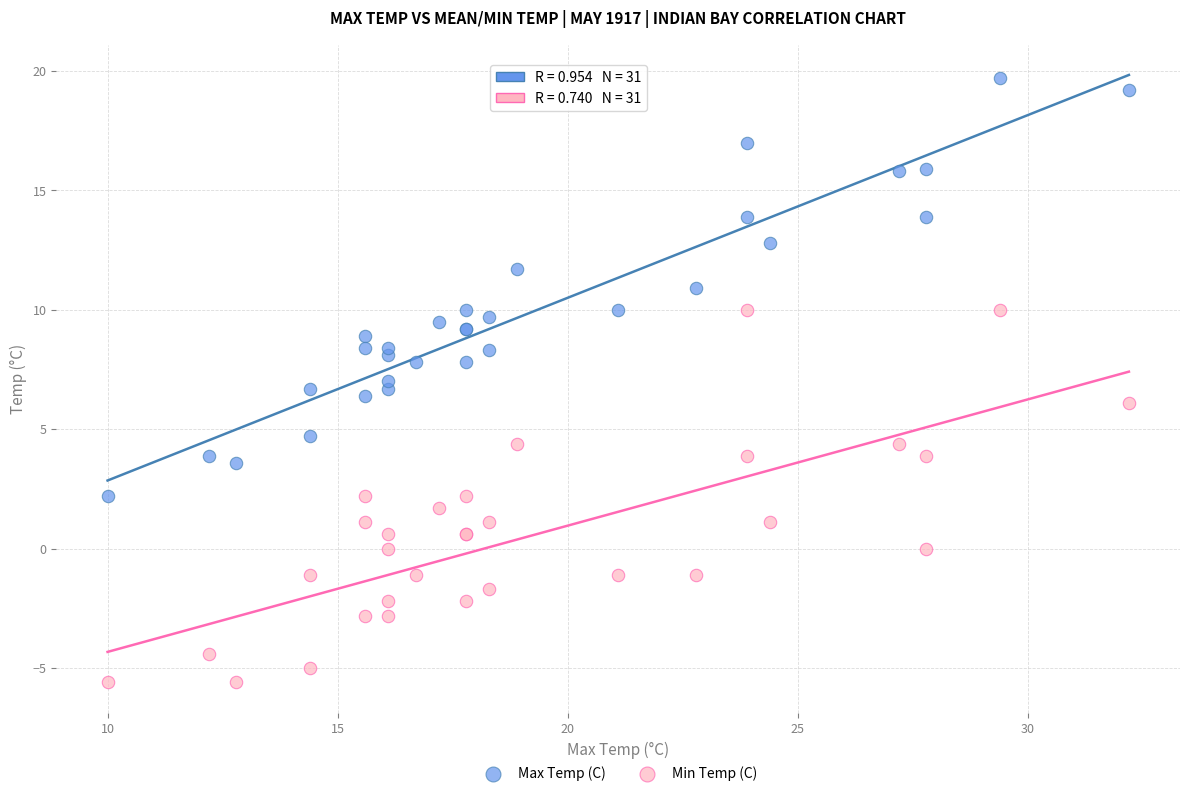

Which series reaches the maximum Y coordinate?

Max Temp (C)